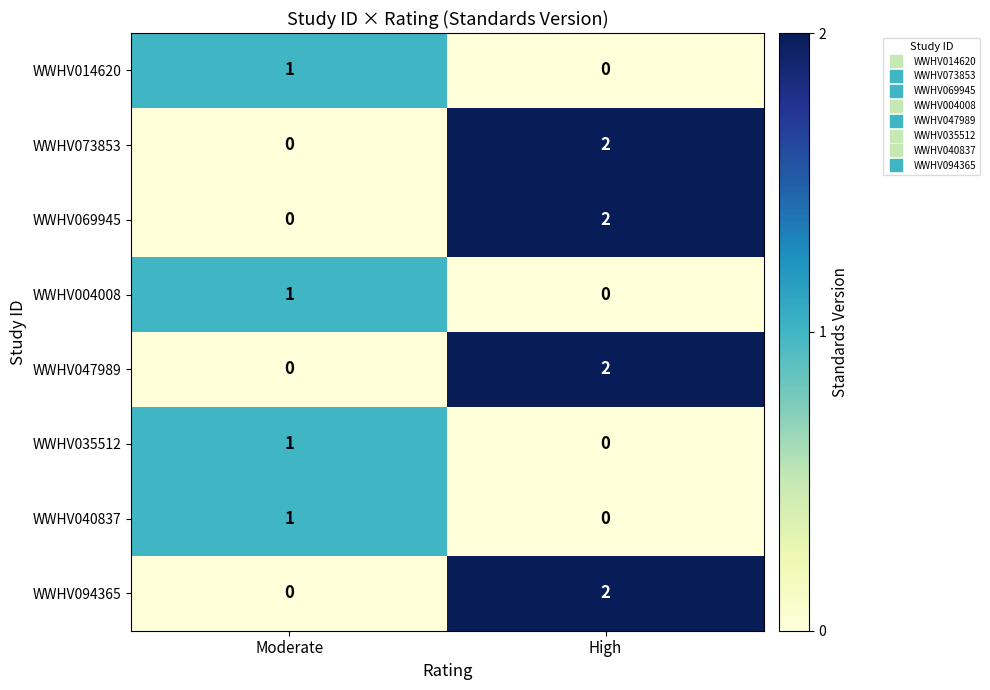

Is it true that WWHV014620 equals -1 at High?

False